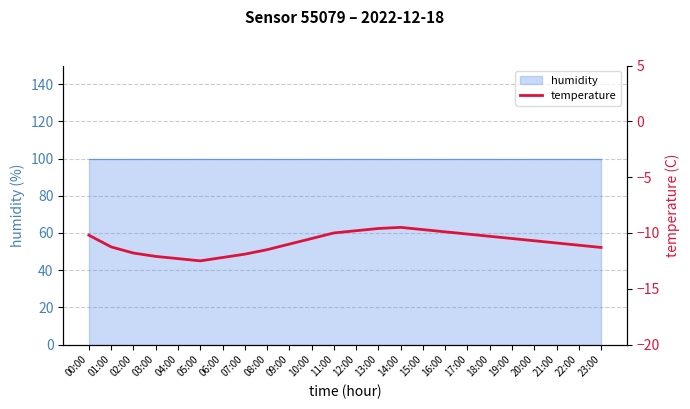

True or false: the data shows -11.9 at 07:00.

True